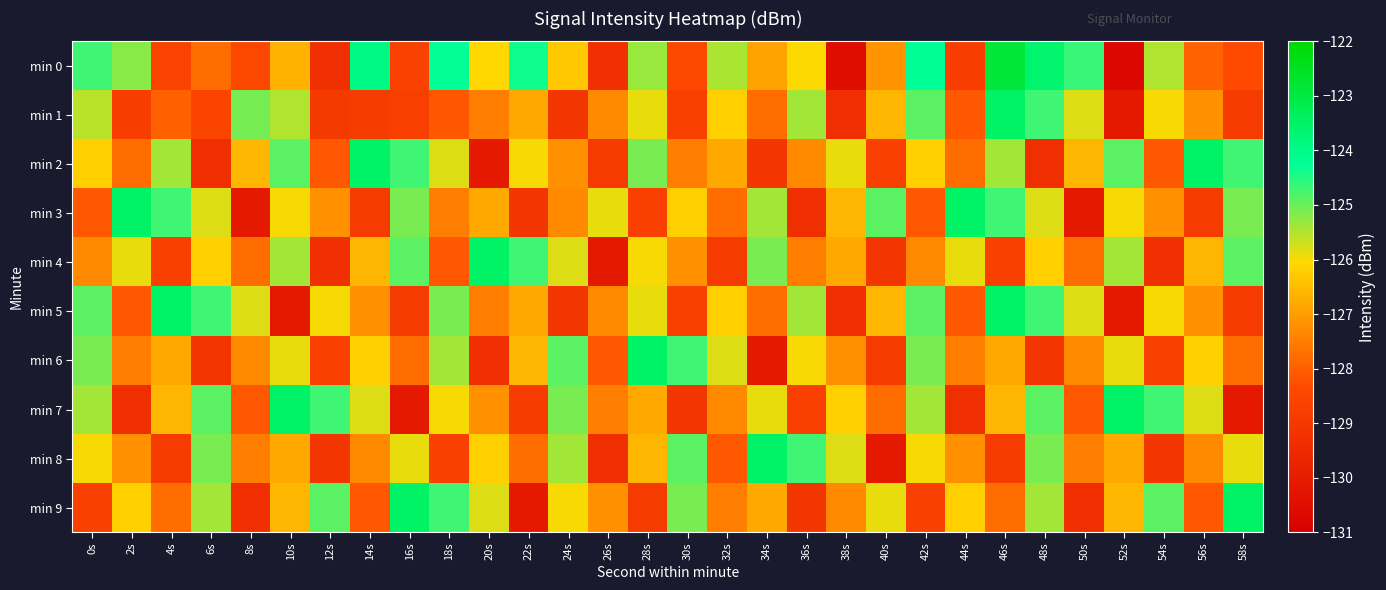

Which series changed the most between 10s and 40s?

min 7